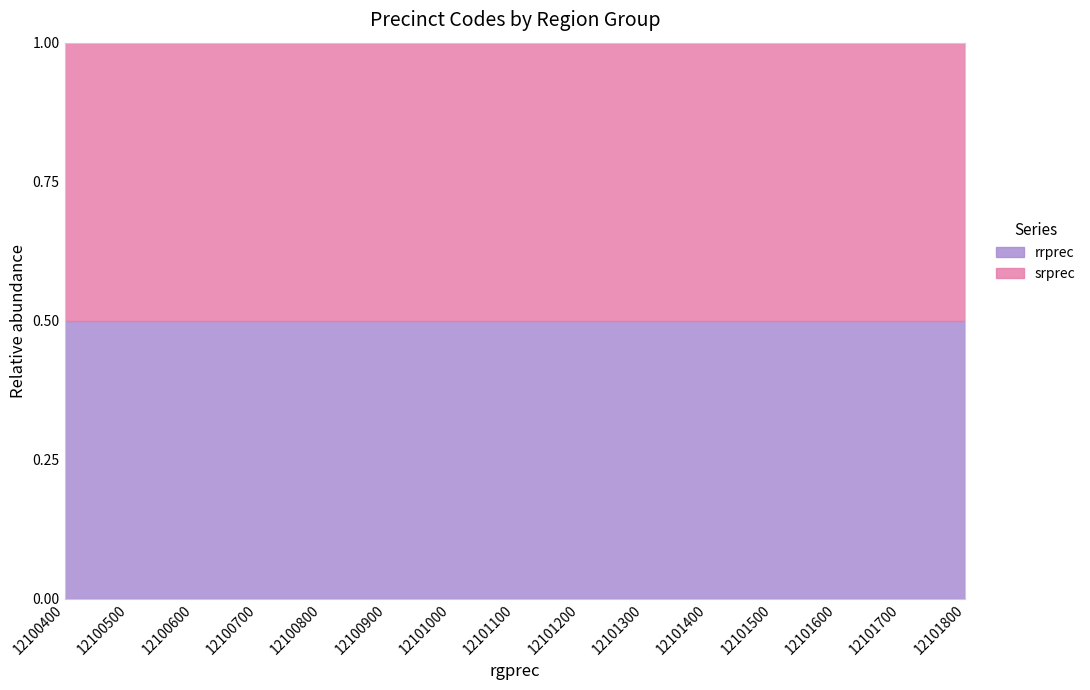

How many distinct data groups are displayed?

2